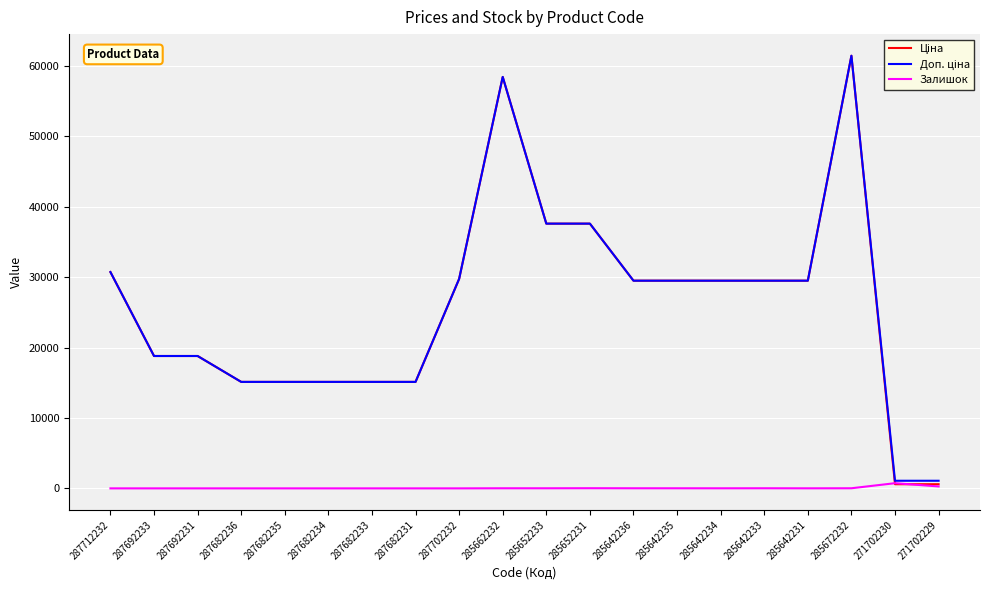

True or false: Залишок has a value of 7.0 at 285642231.

True